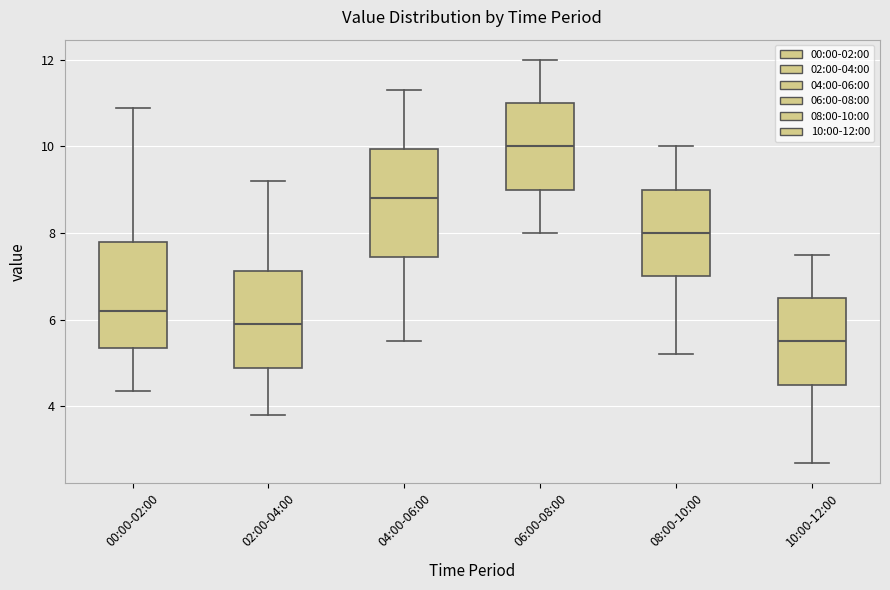

Reading left to right, read every box against the y-axis: the position of its median line, the range the box covers, and the ends of its whiskers. The values are not printed on the chart, so give them approximately, as read against the axis.

00:00-02:00: median 6.2, box 5.4 to 7.8, whiskers 4.4 to 10.8
02:00-04:00: median 6.0, box 4.8 to 7.2, whiskers 3.8 to 9.2
04:00-06:00: median 8.8, box 7.4 to 10.0, whiskers 5.6 to 11.4
06:00-08:00: median 10.0, box 9.0 to 11.0, whiskers 8.0 to 12.0
08:00-10:00: median 8.0, box 7.0 to 9.0, whiskers 5.2 to 10.0
10:00-12:00: median 5.6, box 4.6 to 6.6, whiskers 2.8 to 7.6